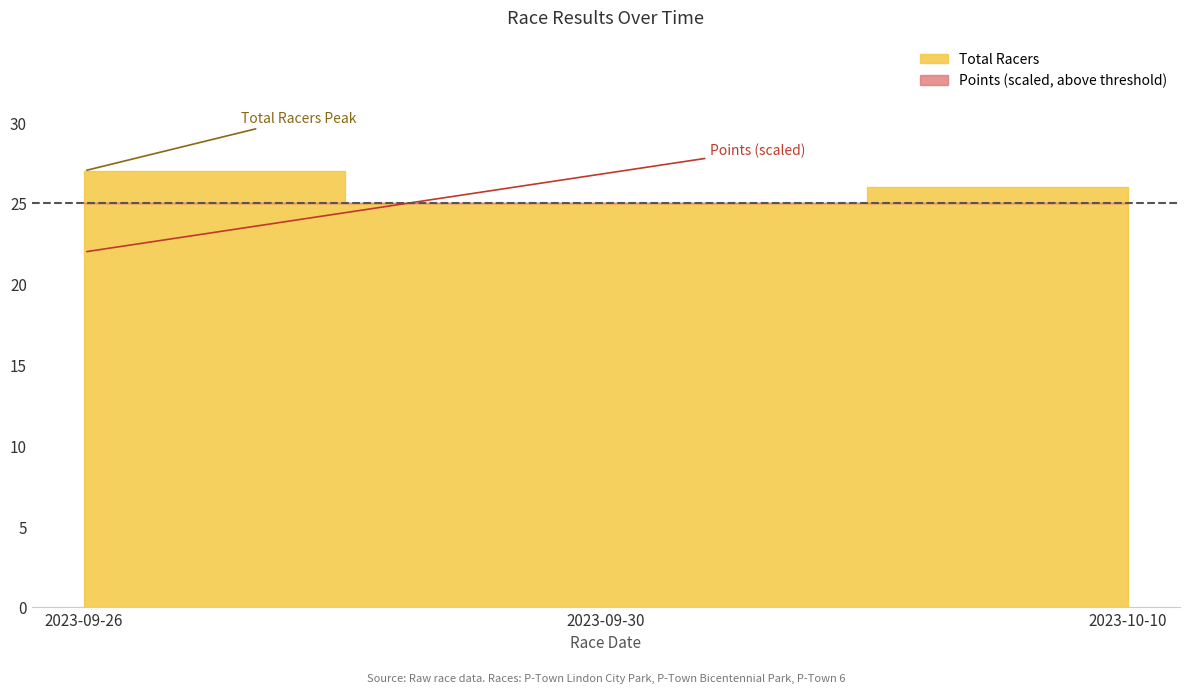

The Points series shows 124.2 at 2023-10-10. True or false?

False